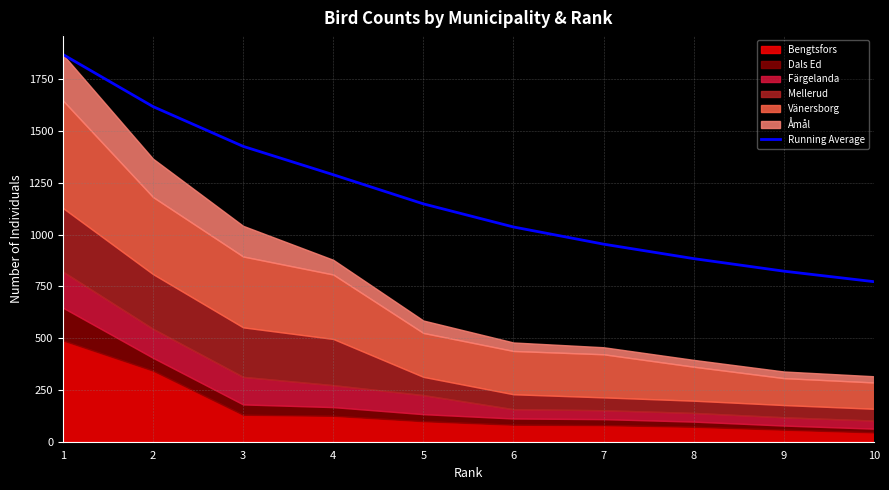

What is the value of the 2nd point from the left?

1617.5